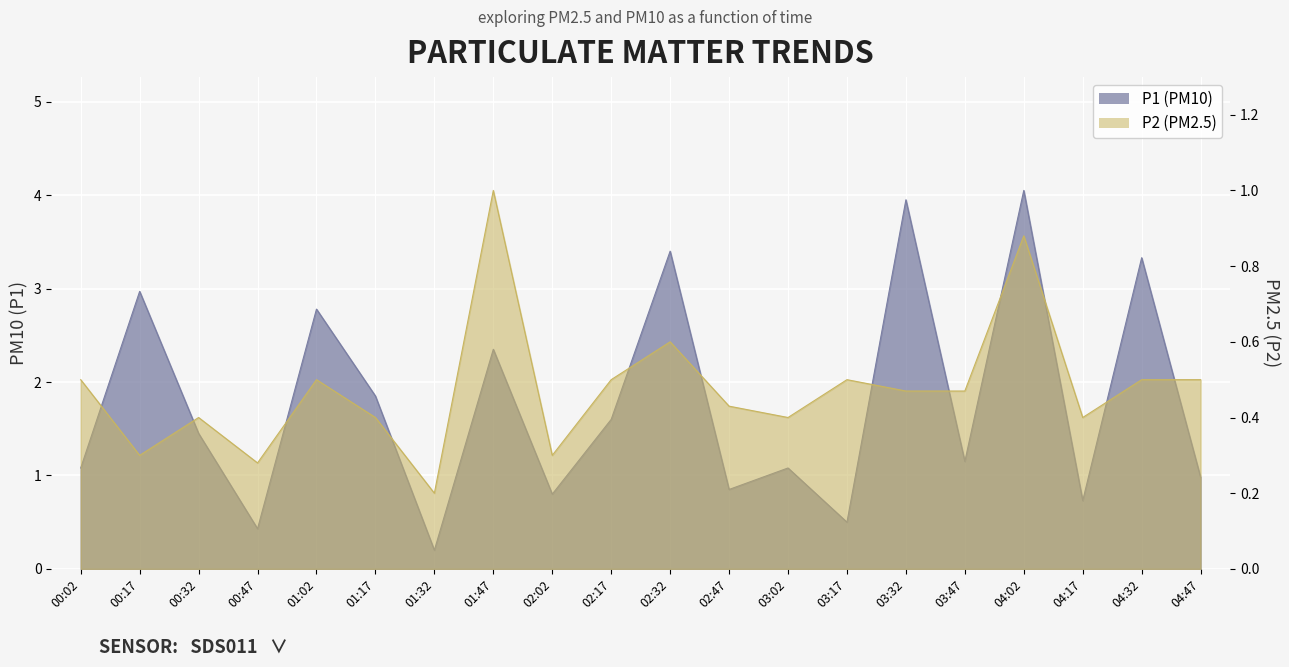

Which category has the lowest value across all series?

01:32